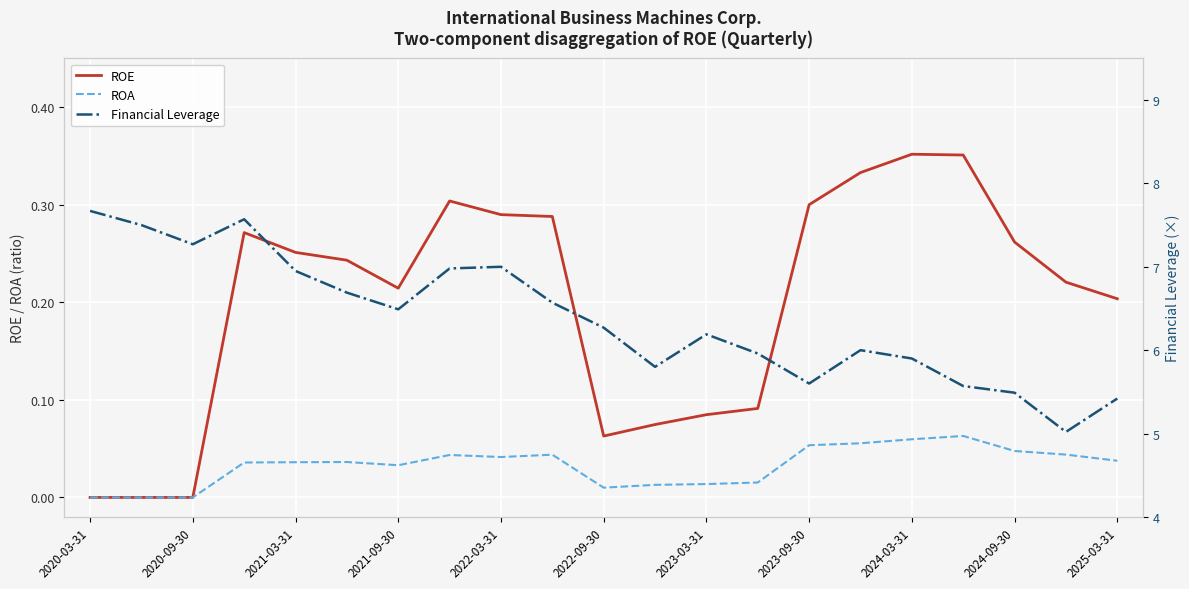

True or false: Financial Leverage and ROA intersect in this chart.

False